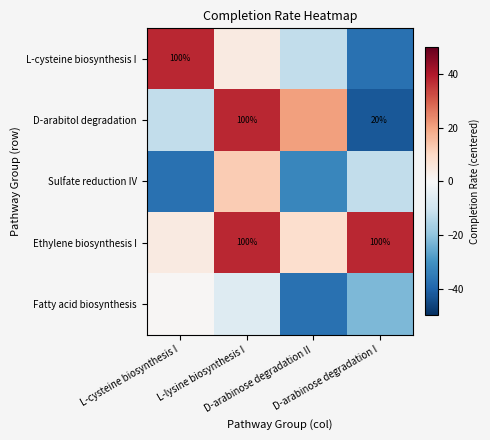

List the series in order of their peak value, lowest first.

Fatty acid biosynthesis, Sulfate reduction IV, L-cysteine biosynthesis I, D-arabitol degradation, Ethylene biosynthesis I